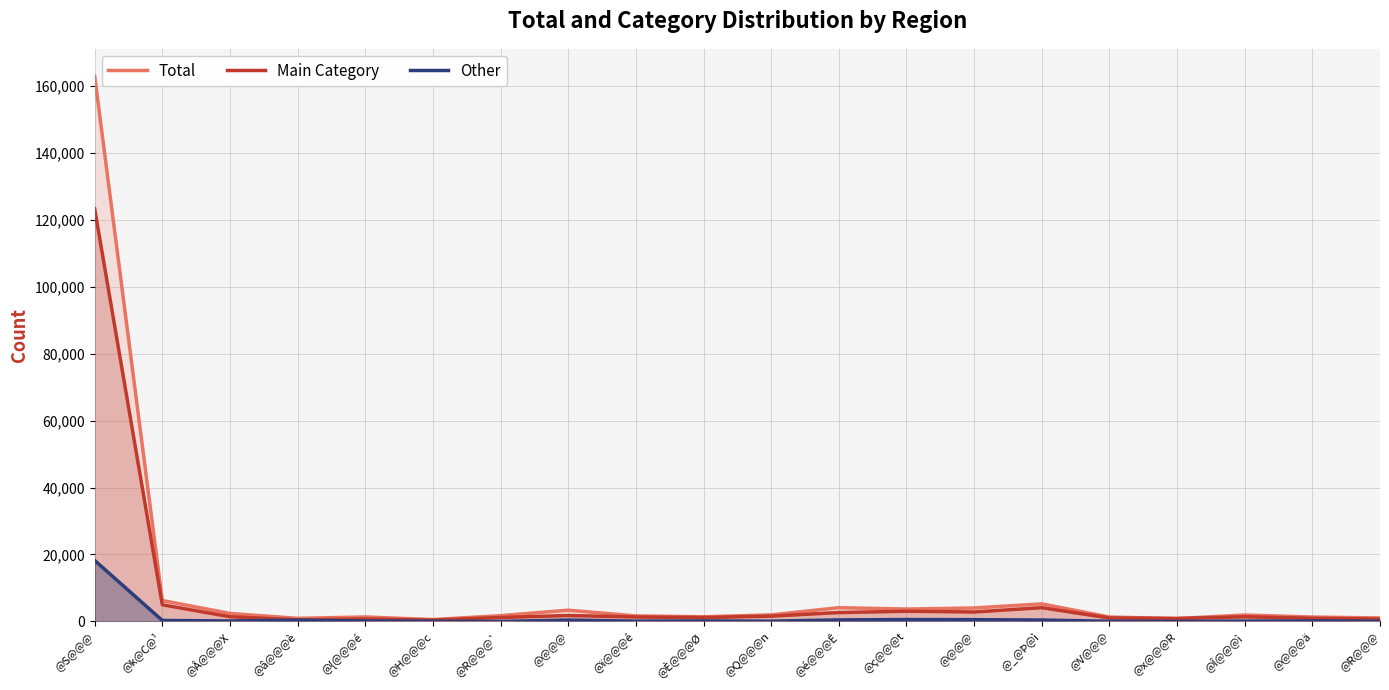

What is the difference between the maximum and minimum values in the Total series?

162355